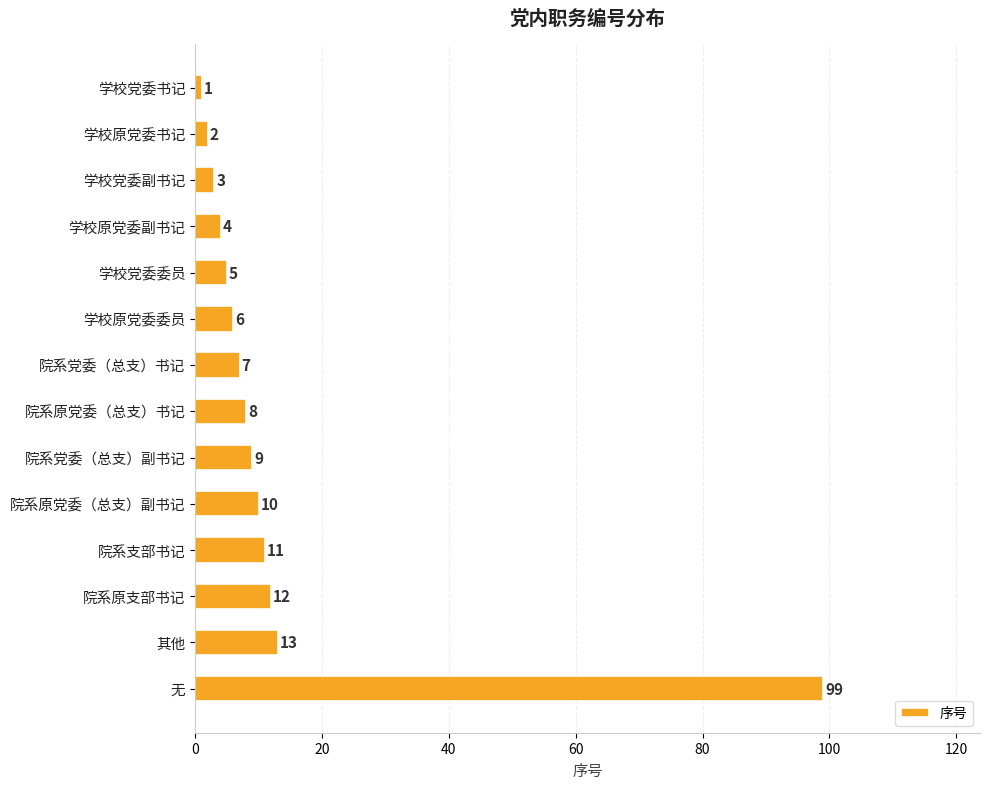

How many series are shown in this chart?

1